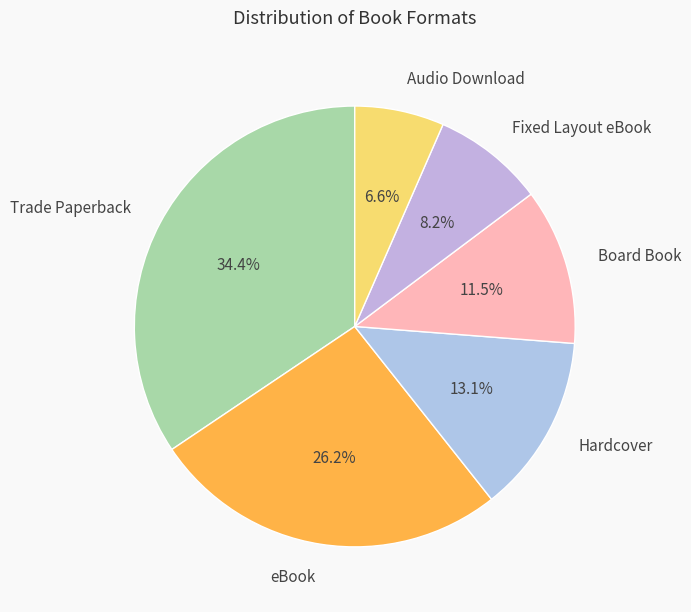

To the nearest percent, what percentage of the pie is Fixed Layout eBook?

8%